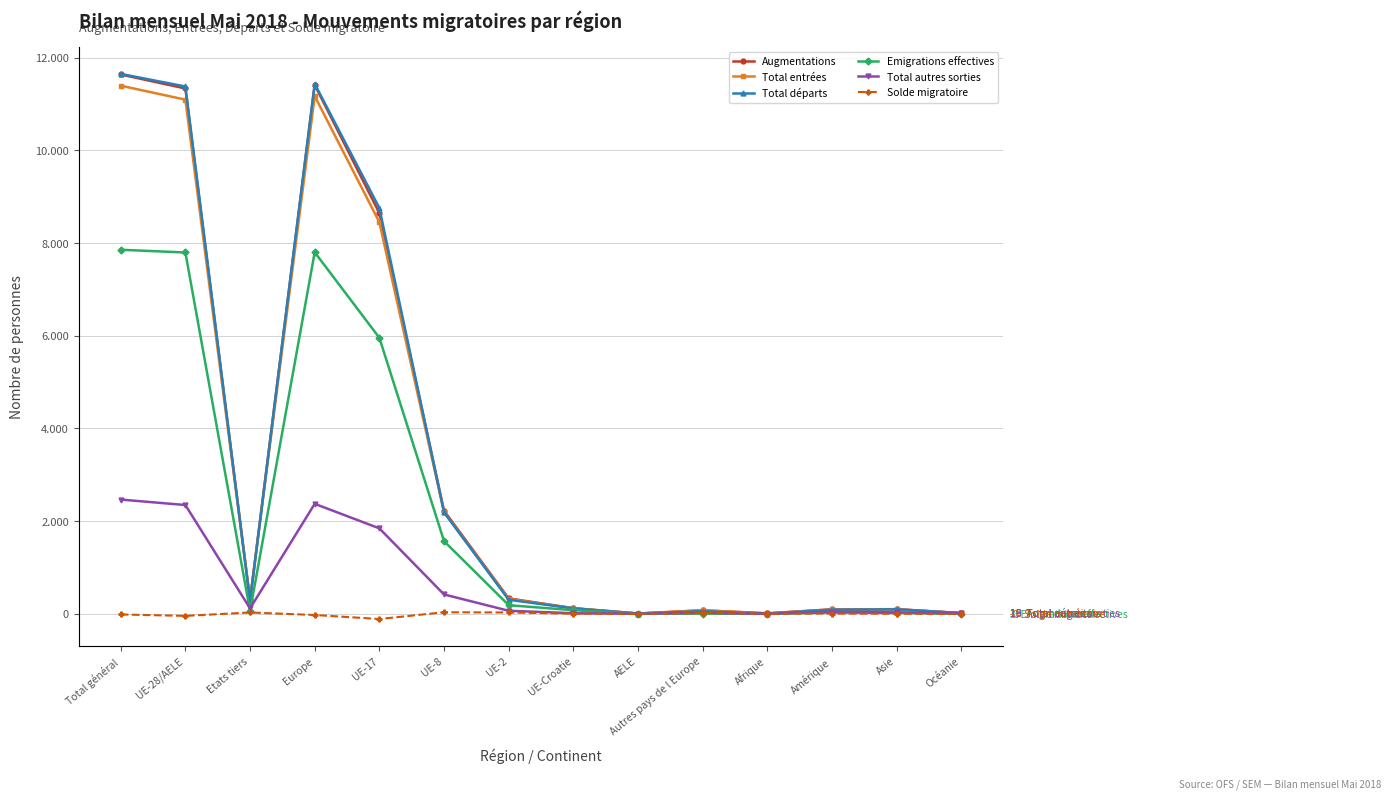

What is the value of the Augmentations point at the 13th from the left?

101